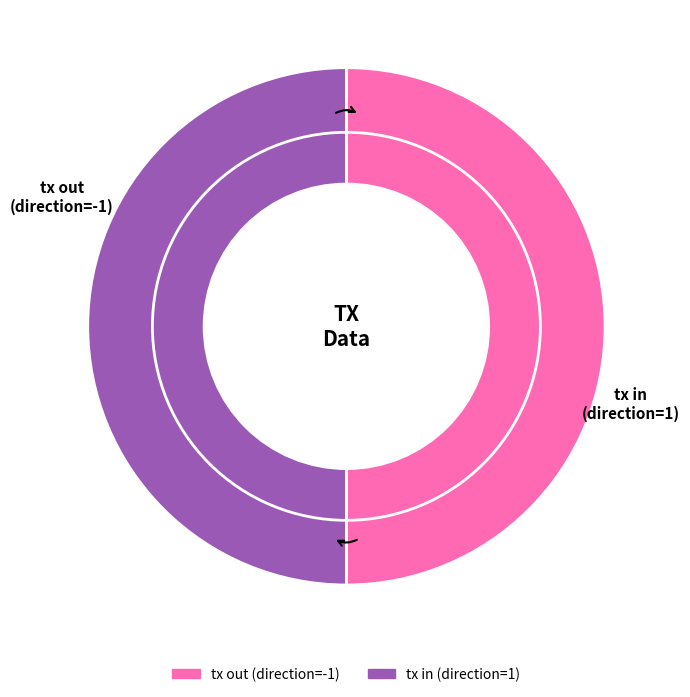

How many slices are in this pie chart?

2